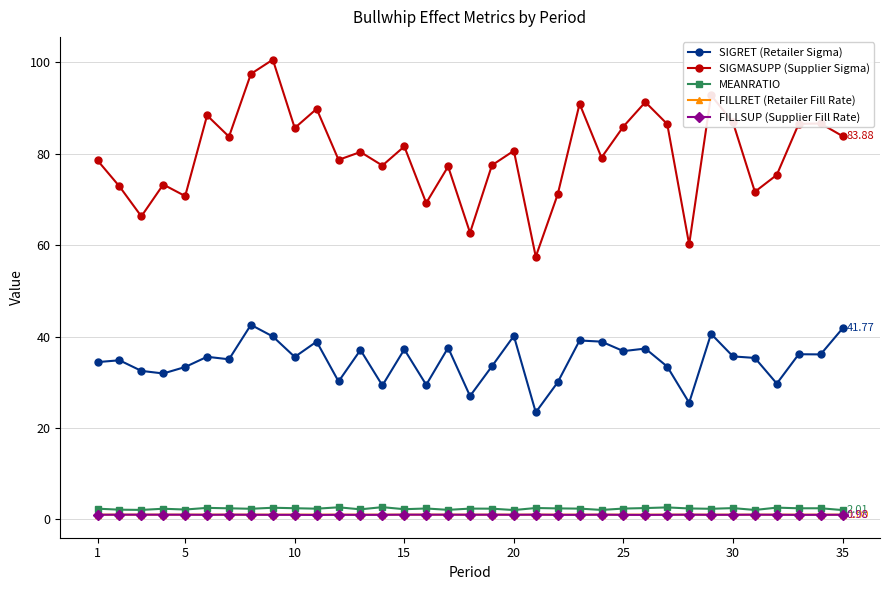

How many data points does each series have?

35